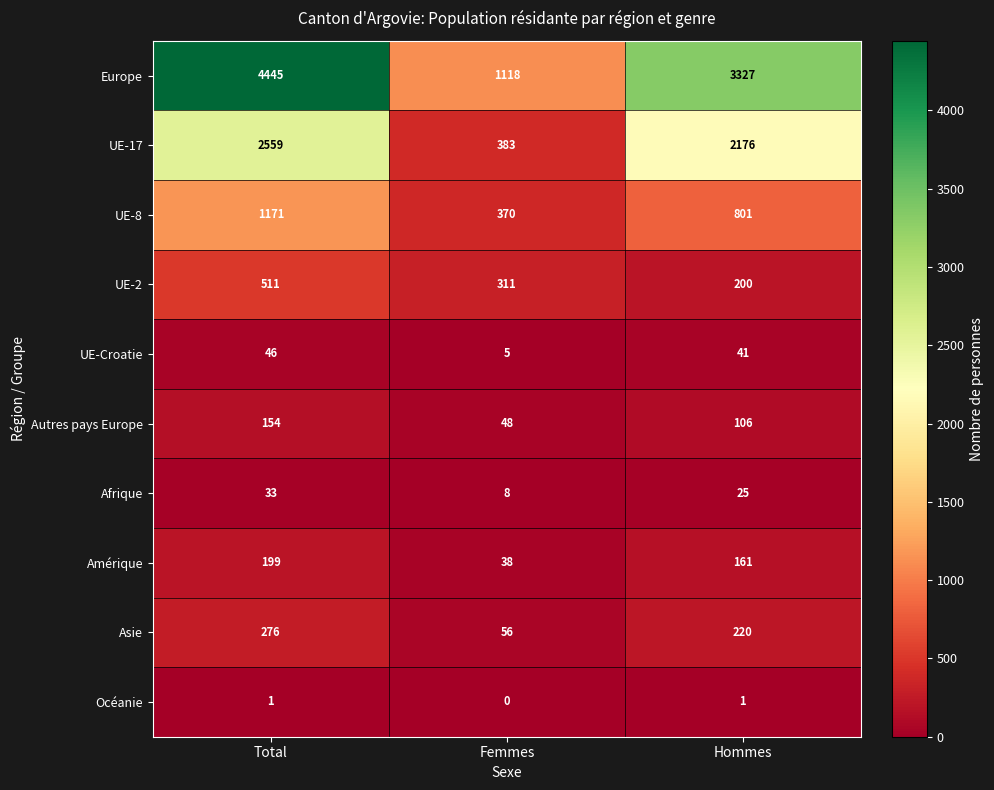

The Europe series shows 3327 at Hommes. True or false?

True